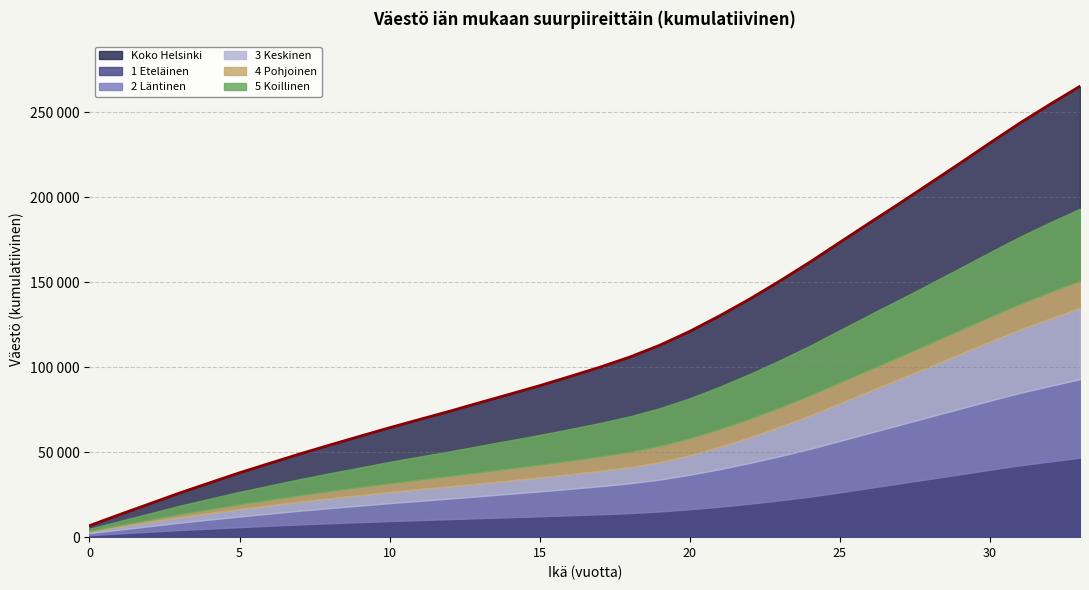

Reading left to right, list all the values displayed in this chart.

Koko Helsinki: 6769	13282	19609	25988	31964	37911	43444	48951	54202	59349	64428	69300	74124	79188	84154	89191	94548	100023	106027	112993	121158	130350	140223	150803	161903	173574	185162	196623	208331	220088	232070	243800	254809	265433
1 Eteläinen: 1157	2198	3210	4181	5038	5894	6707	7486	8186	8840	9472	10056	10602	11160	11745	12293	12886	13471	14176	15136	16418	17949	19686	21686	23850	26347	29012	31696	34350	36984	39716	42286	44555	46741
2 Läntinen: 1187	2231	3285	4352	5328	6285	7166	8096	8926	9752	10564	11329	12144	12988	13807	14677	15577	16527	17556	18780	20346	22101	24043	26056	28131	30349	32438	34462	36563	38658	40655	42650	44476	46278
3 Keskinen: 927	1751	2462	3190	3788	4345	4846	5310	5734	6132	6519	6860	7170	7488	7808	8159	8549	8969	9467	10261	11438	13128	15069	17233	19641	22132	24619	27046	29549	32142	34800	37291	39660	41819
4 Pohjoinen: 432	890	1341	1847	2320	2805	3303	3783	4272	4745	5210	5667	6085	6555	7052	7516	8009	8512	9026	9557	10033	10519	10943	11381	11868	12298	12729	13179	13649	14111	14582	15102	15616	16095
5 Koillinen: 1221	2419	3664	4936	6111	7347	8399	9468	10476	11496	12569	13555	14511	15534	16544	17544	18596	19702	20905	22166	23536	24913	26360	27778	29205	30761	32191	33626	35035	36518	37973	39511	40980	42419